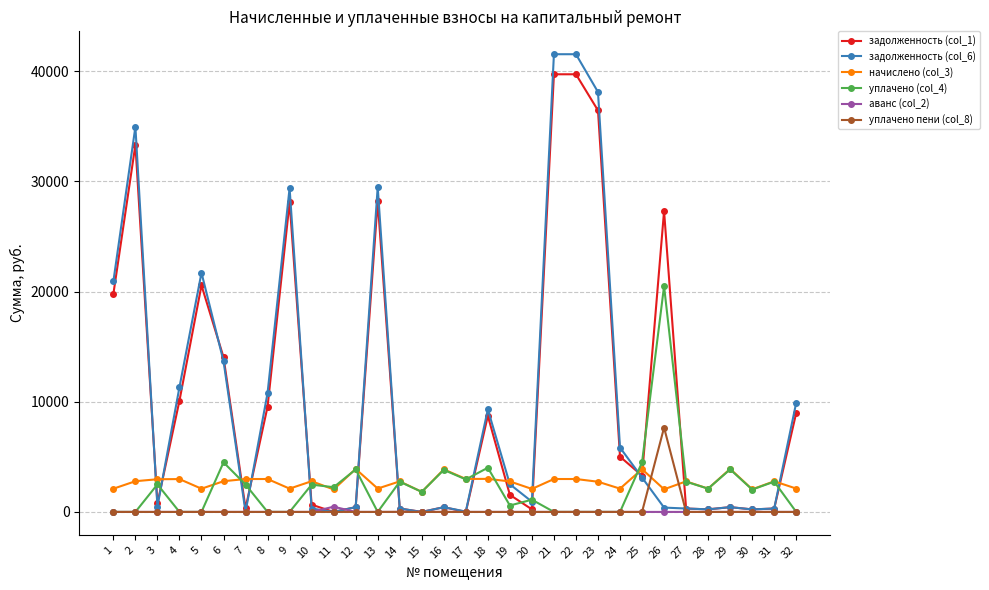

The value of уплачено пени (col_8) at 30 is 0.0. True or false?

True